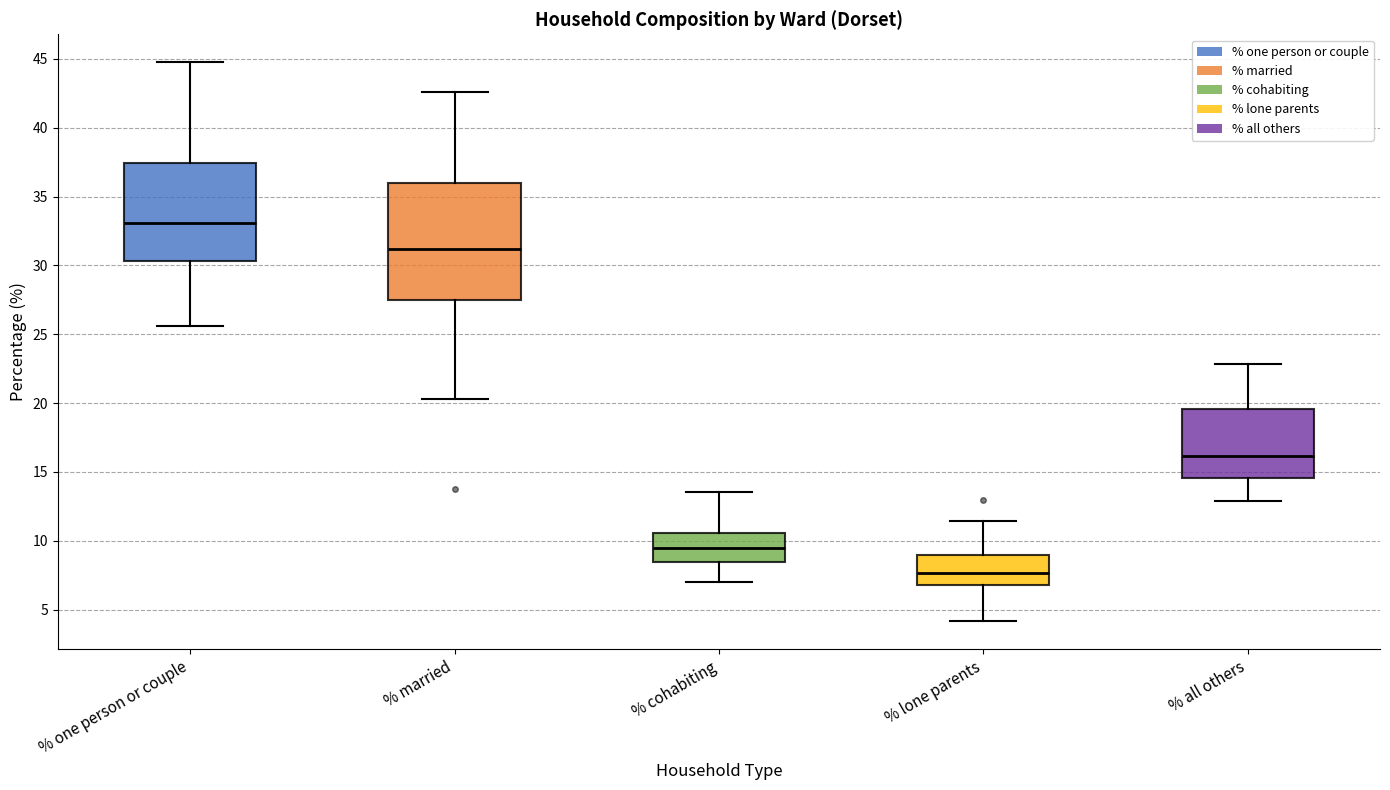

Which box is the tallest, from its lower edge to its upper edge?

% married